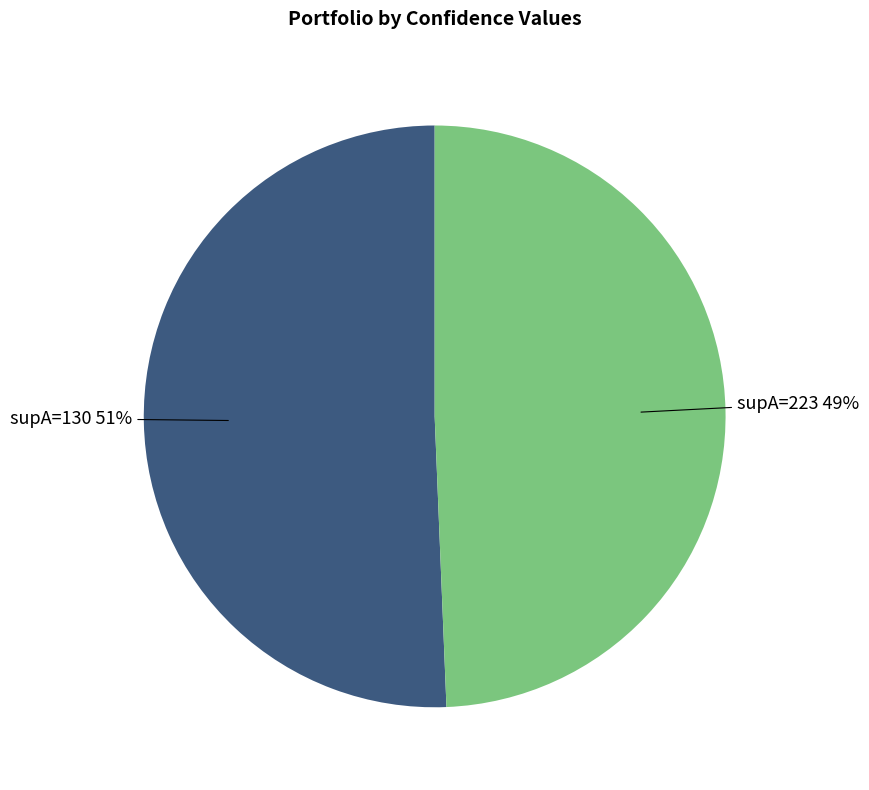

How many slices are in this pie chart?

2